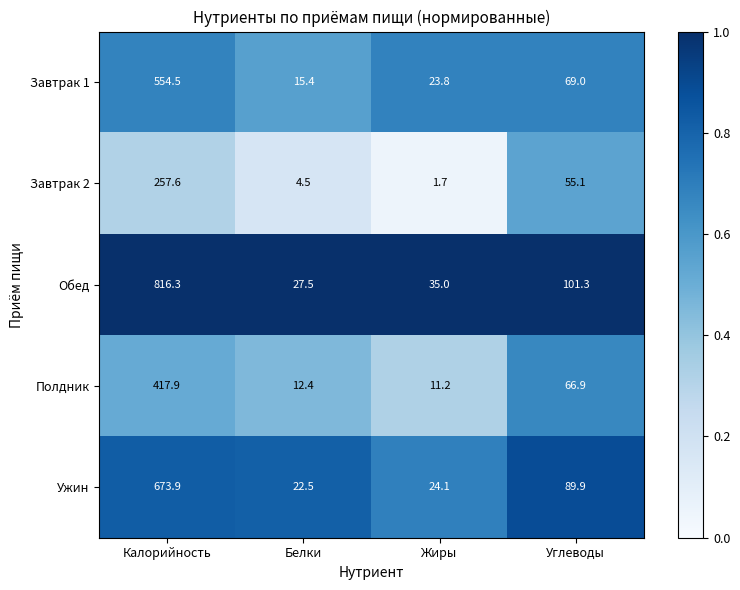

How many data points does each series have?

4